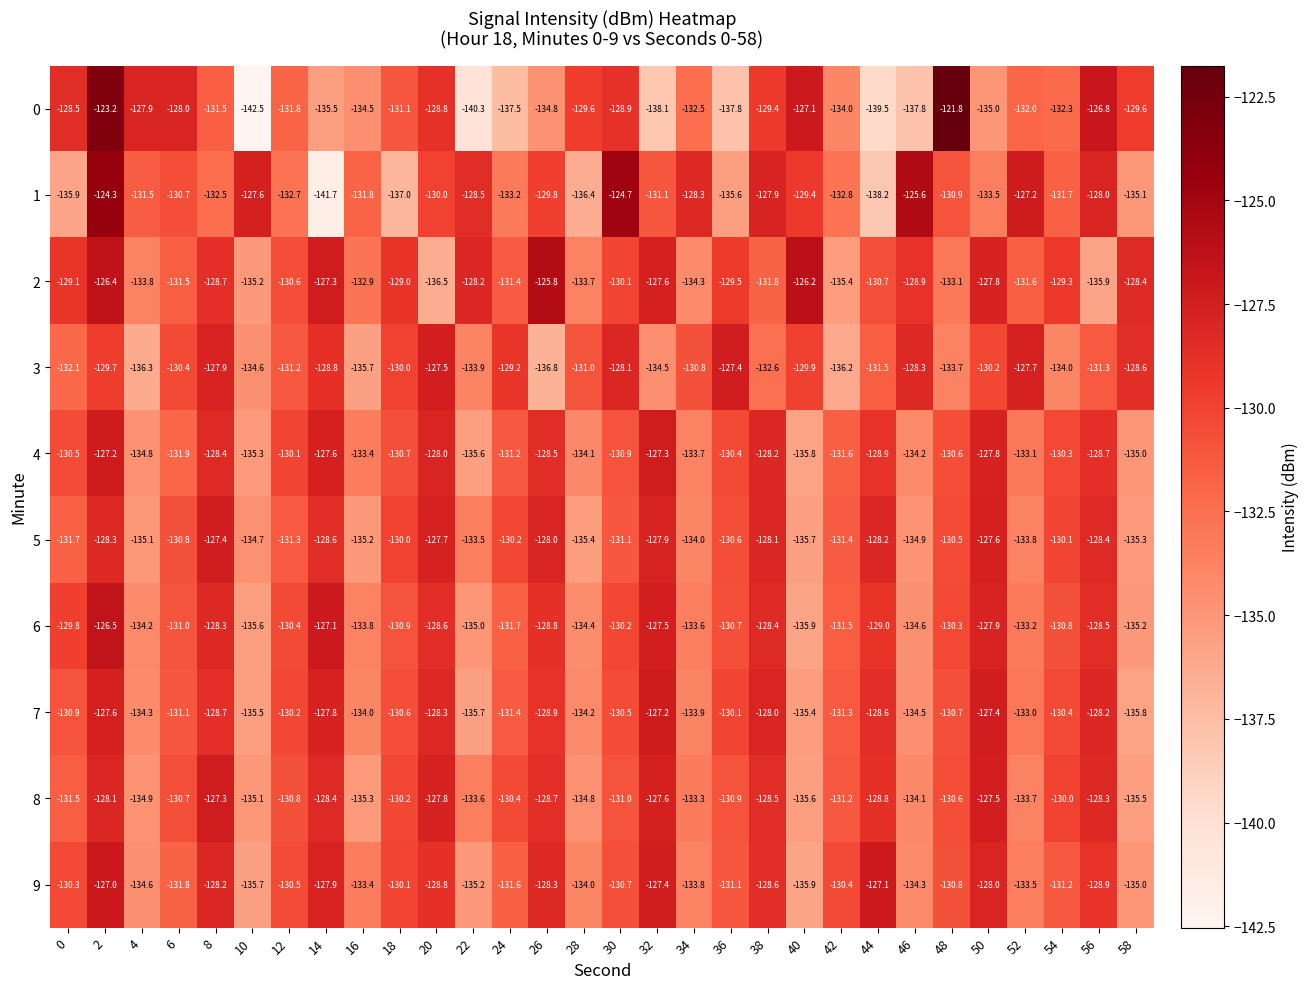

Which label corresponds to the largest value in the chart?

48